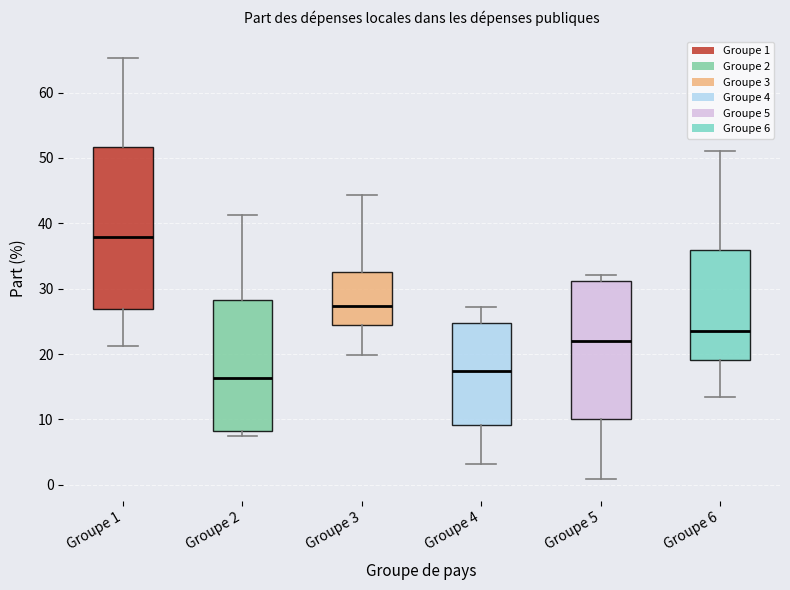

Which box's median line is the highest?

Groupe 1